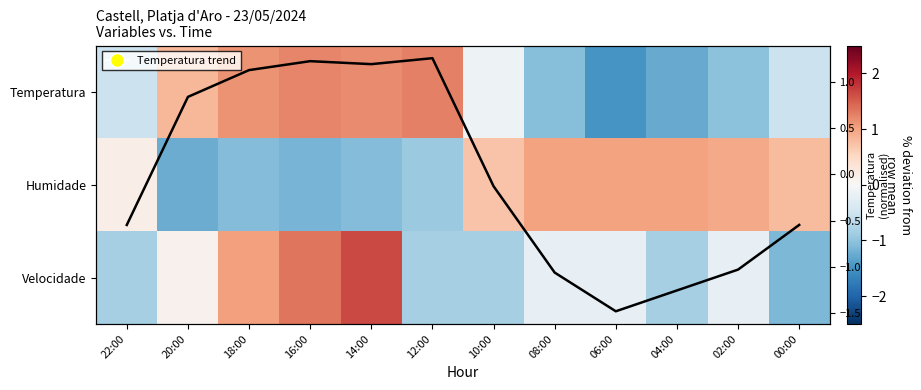

What is the difference between the maximum and second lowest values in the Humidade series?

2.2